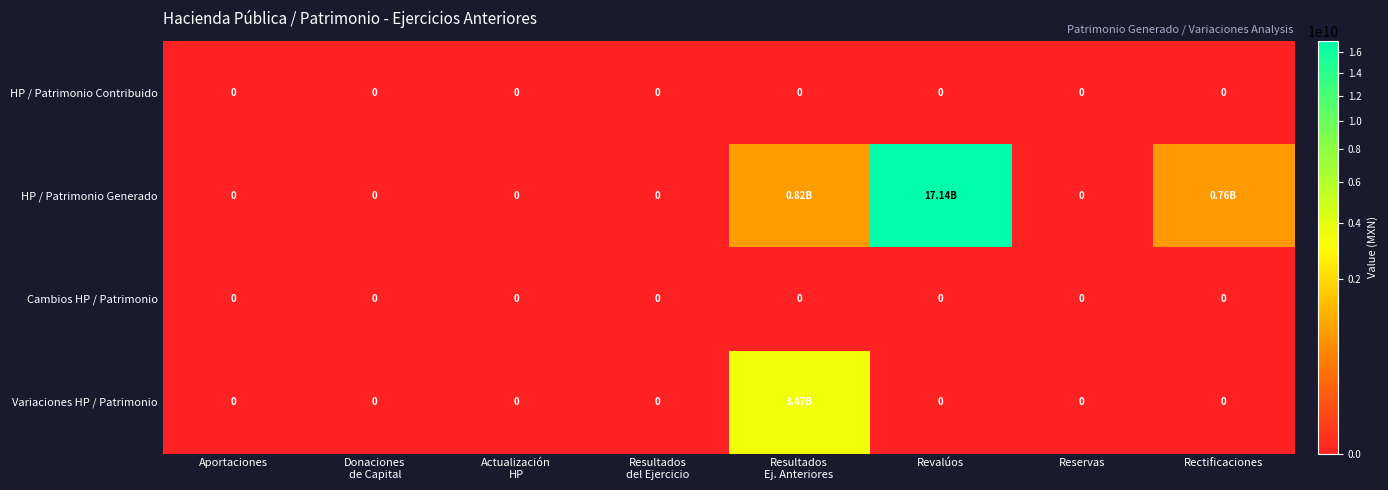

At Revalúos, list the series in order from largest to smallest.

HP / Patrimonio Generado, HP / Patrimonio Contribuido, Cambios HP / Patrimonio, Variaciones HP / Patrimonio